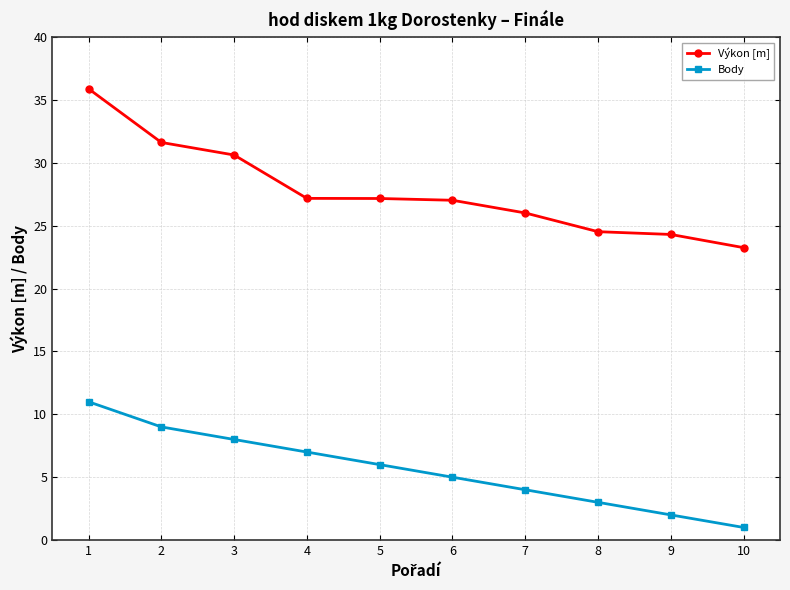

List the series in order of their overall mean, lowest first.

Body, Výkon [m]